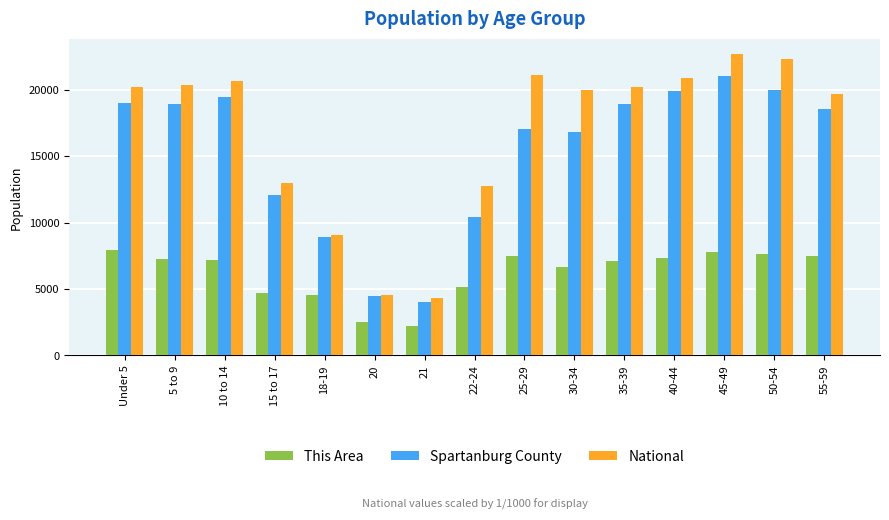

List the series in order of their peak value, lowest first.

This Area, Spartanburg County, National